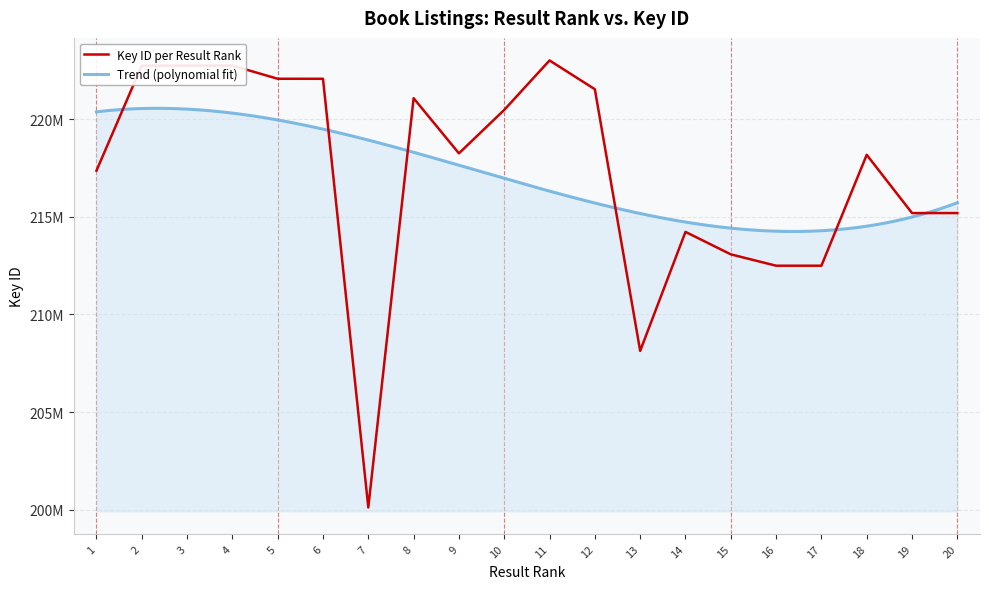

Which label corresponds to the largest value in the chart?

11